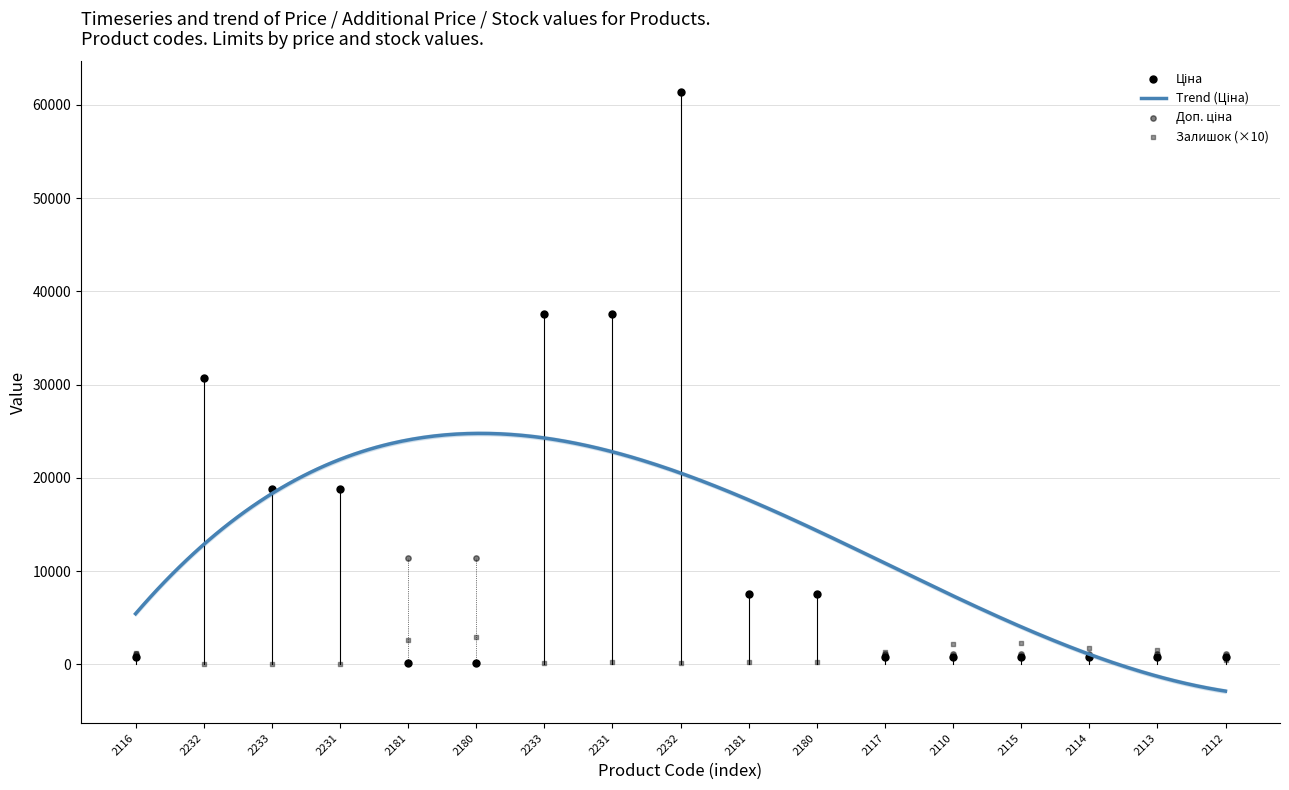

Which series has the widest spread of Y values?

Ціна